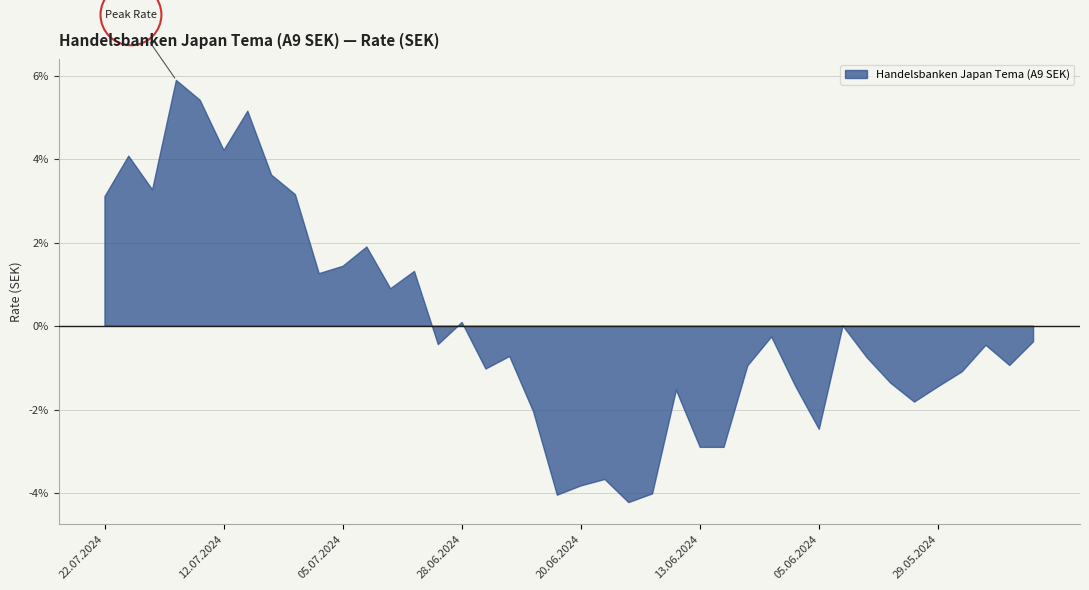

How many interior local valleys (lower than both neighbors) does the data have?

11